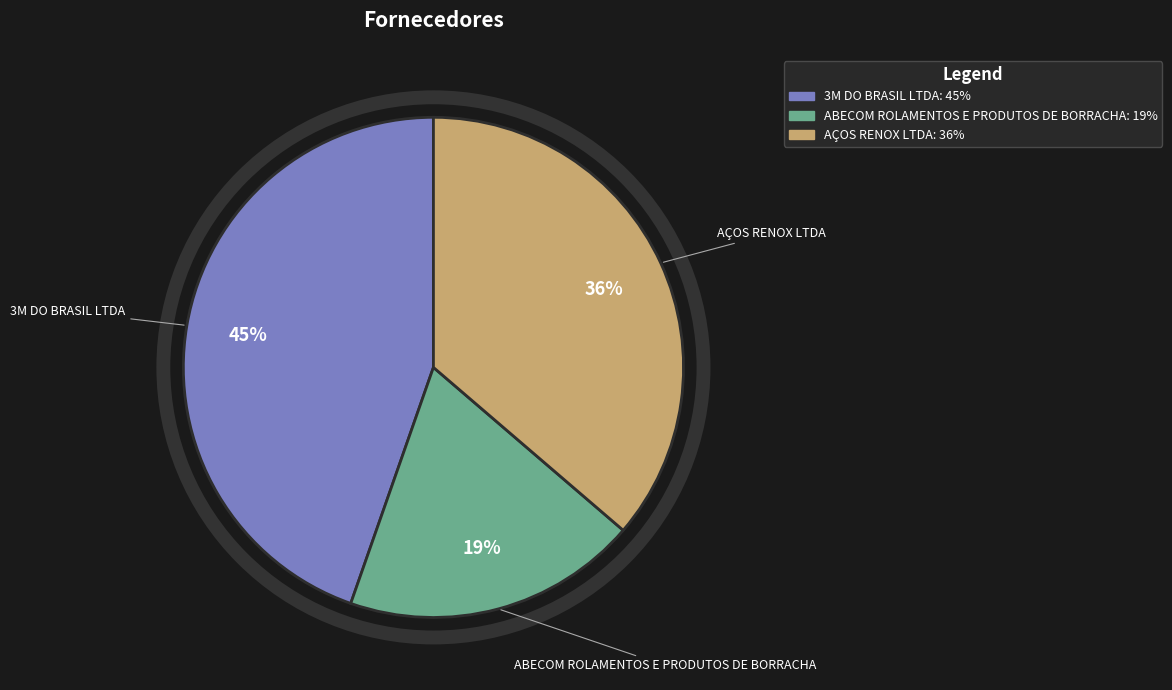

Is the sum of ABECOM ROLAMENTOS E PRODUTOS DE BORRACHA and 3M DO BRASIL LTDA greater than half?

Yes